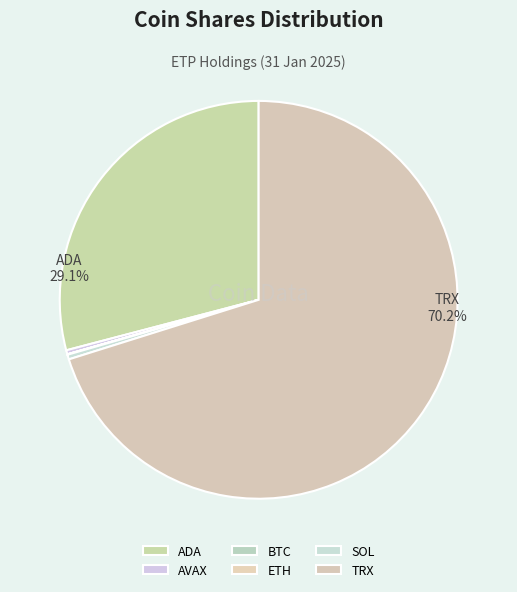

To the nearest percent, what percentage of the pie is TRX?

70%